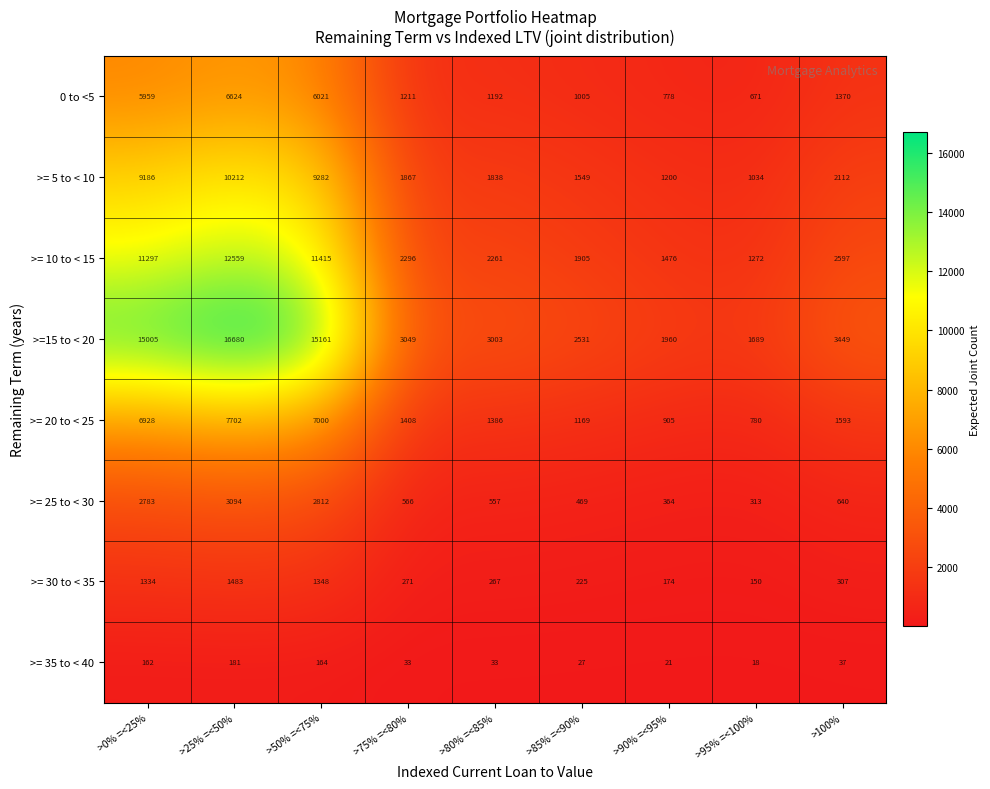

Between >80% =<85% and >90% =<95%, which series saw the biggest shift?

>=15 to < 20